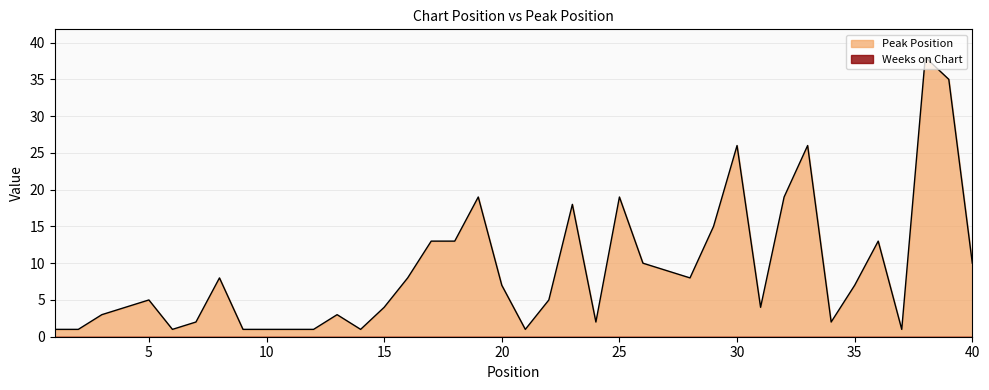

True or false: there are more than 0 points higher than both neighbors.

True